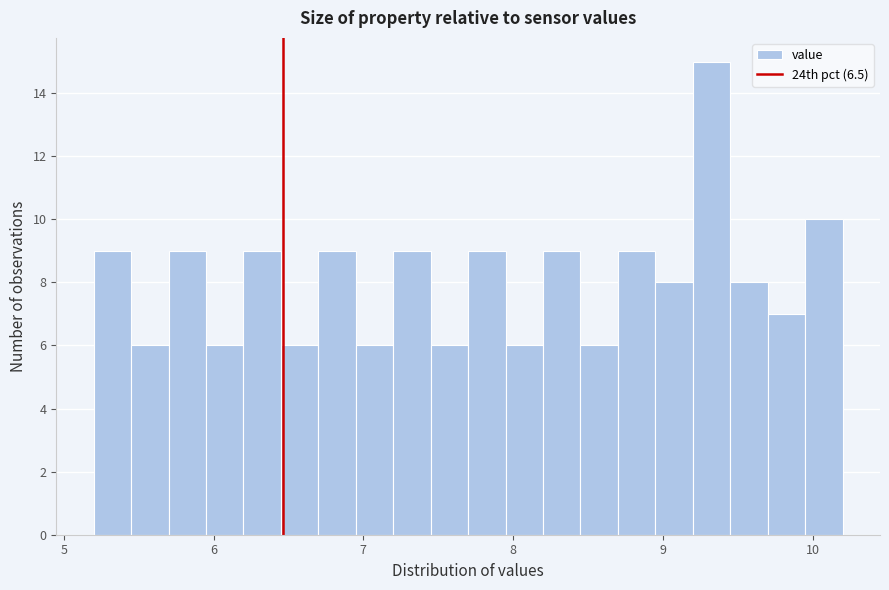

Read against the x-axis, roughly where is the centre of the tallest bar?

9.3